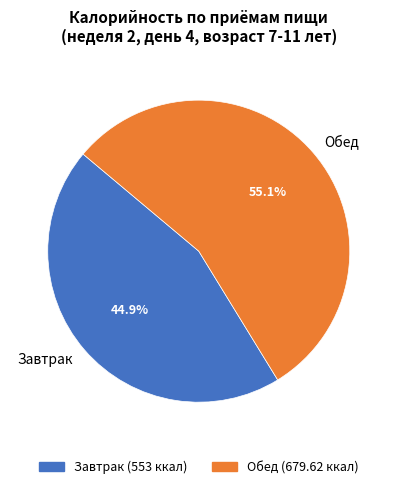

True or false: Завтрак accounts for 45% of the total.

True